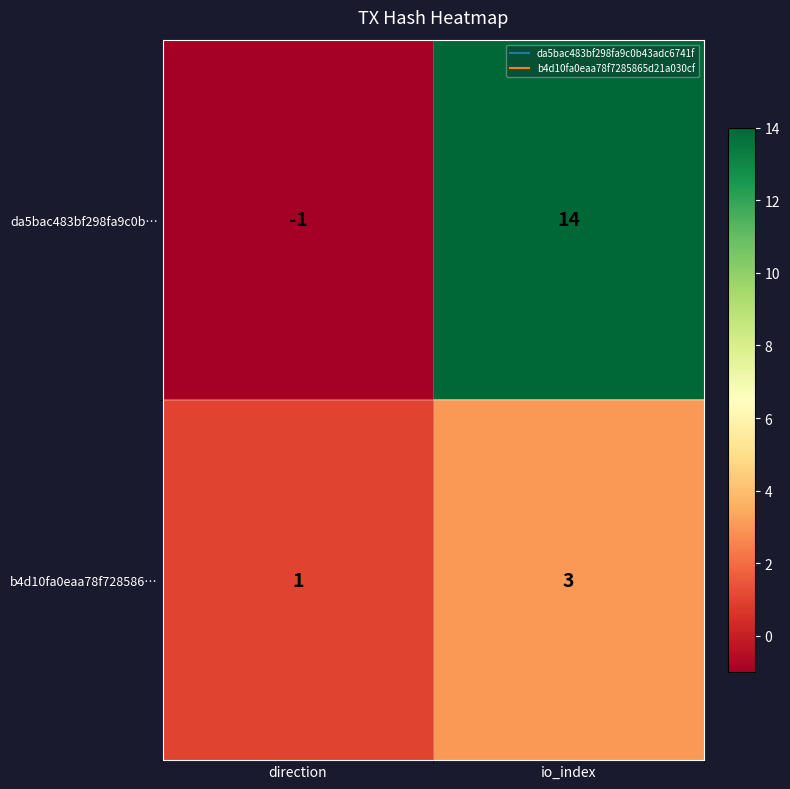

At which category is the sum across all series the highest?

io_index